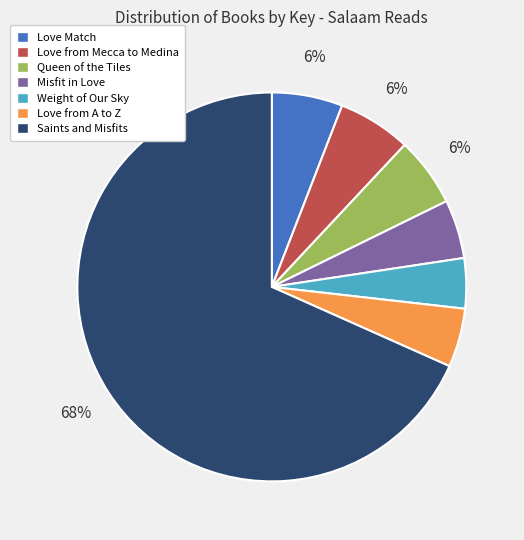

The Queen of the Tiles slice represents 6% of the pie. True or false?

True